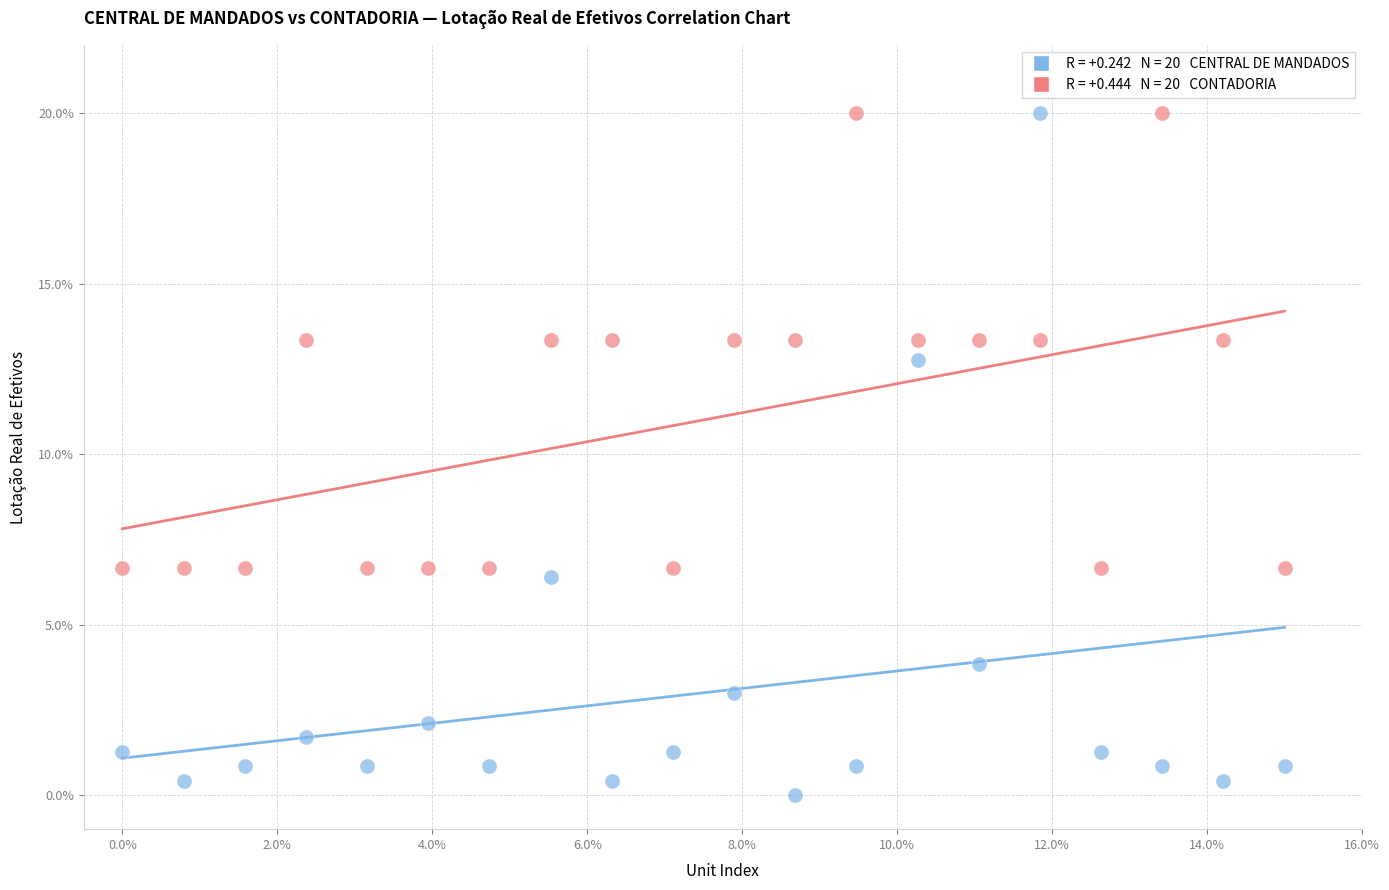

Across all series, what Y value is closest to 10?

12.8